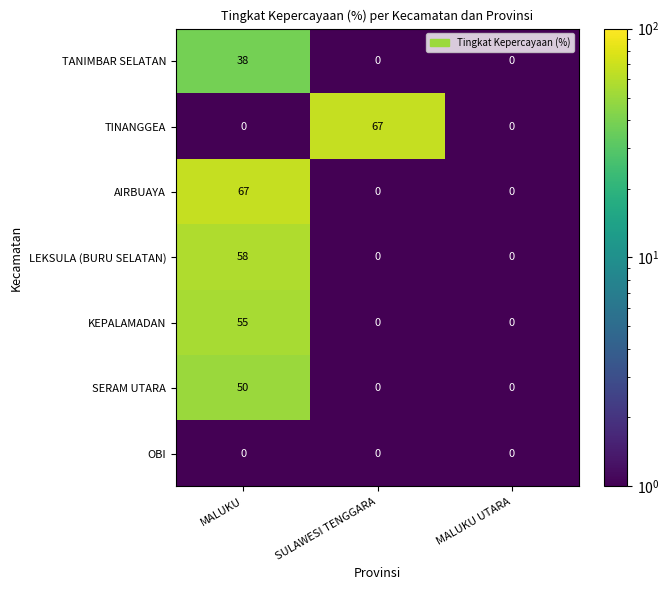

At how many categories does at least one series exceed 34?

2